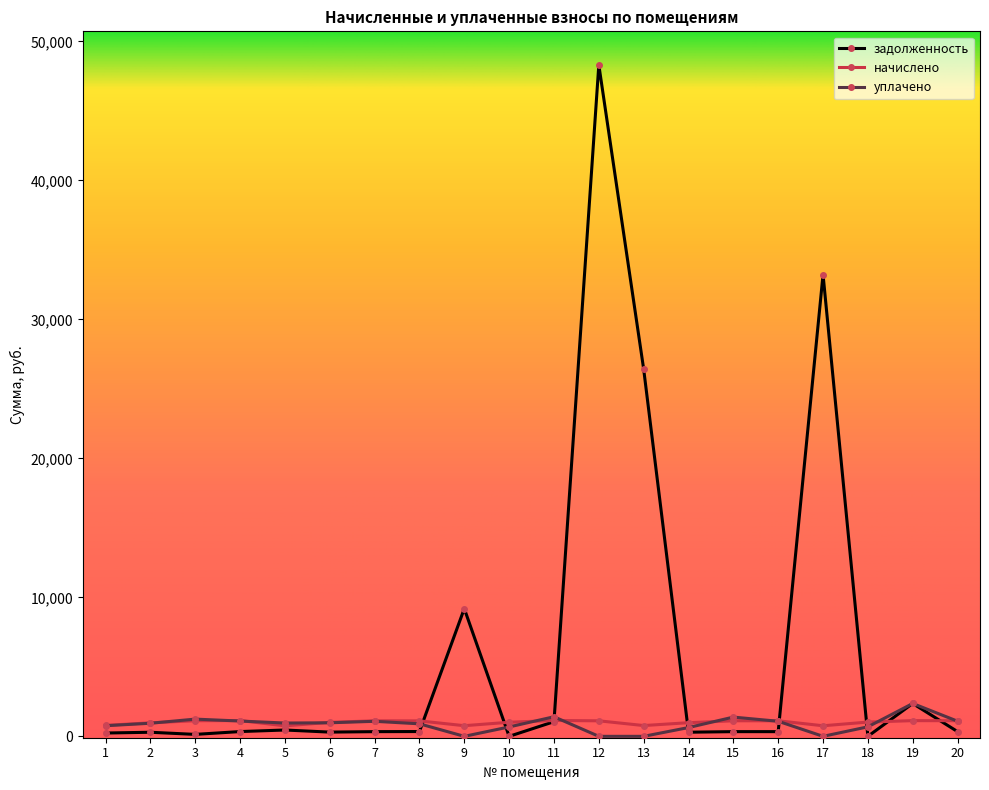

At which category is the sum across all series the highest?

12